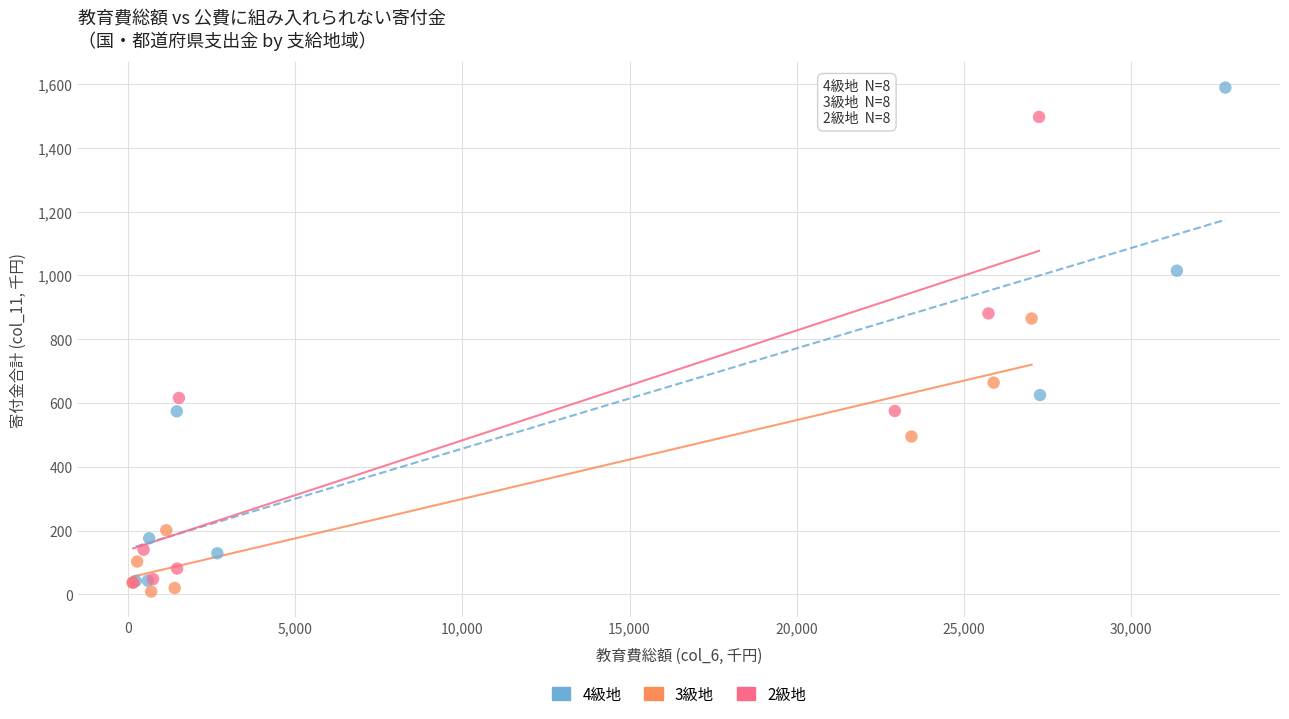

Which series reaches the maximum Y coordinate?

4級地